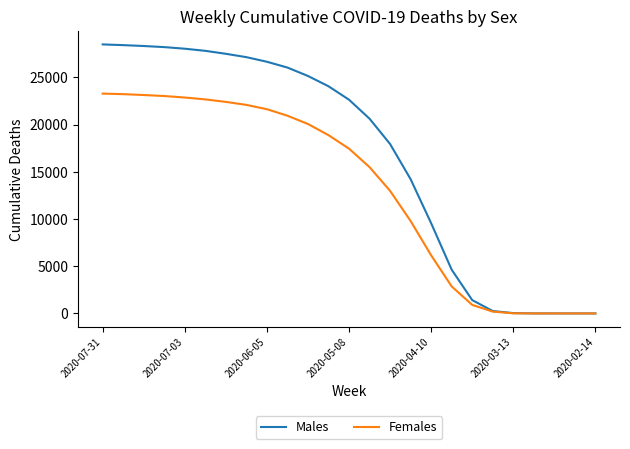

At how many categories does at least one series exceed 7954?

17